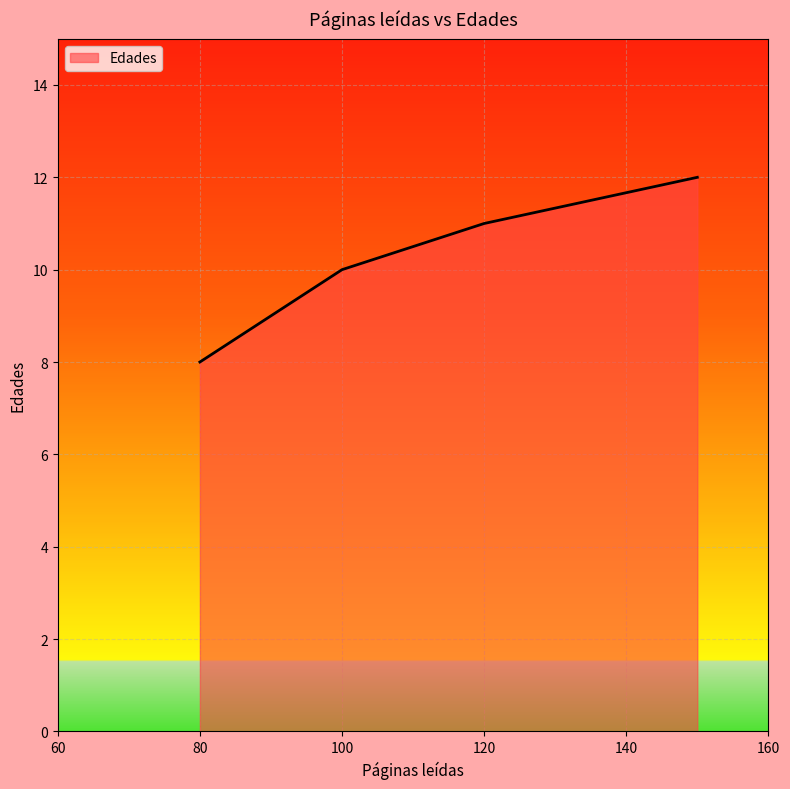

Count the values in the range 10 to 12.

3